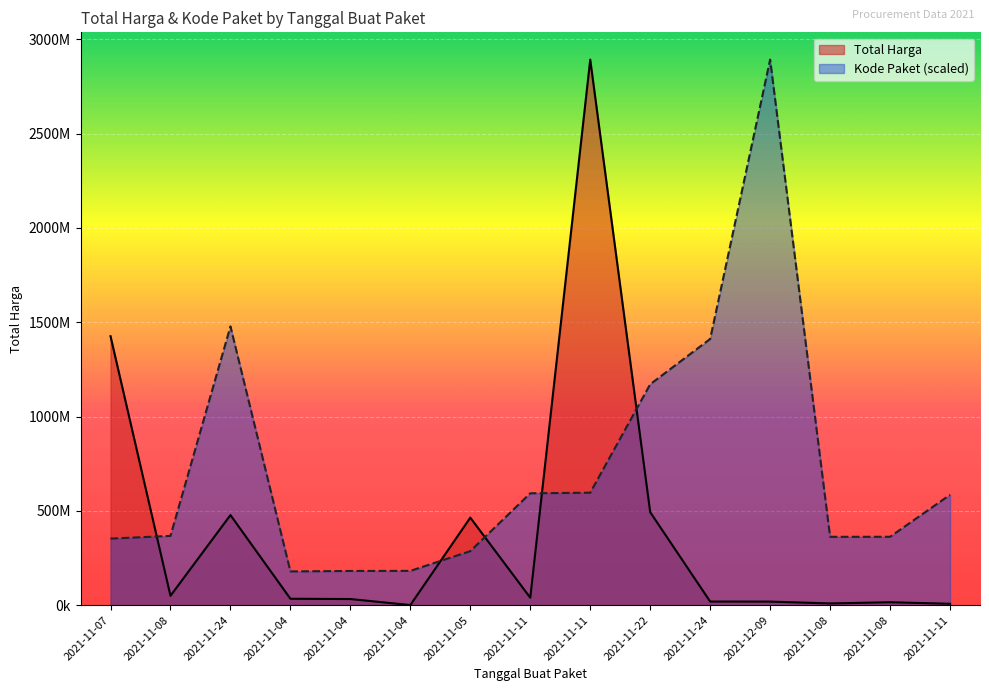

Which series has the widest spread of values?

Total Harga